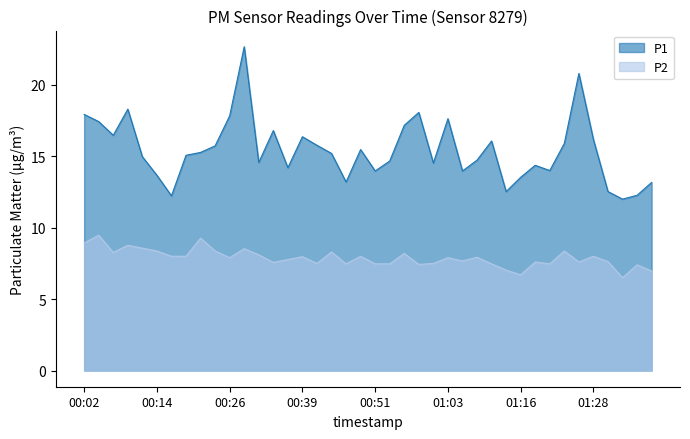

How many values in the P1 series exceed 15?

21